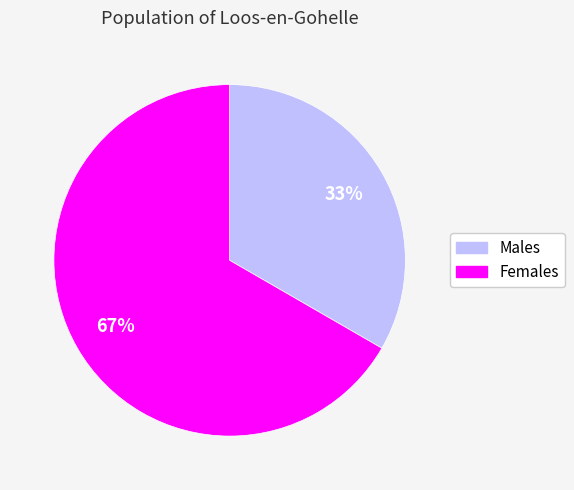

Does any single category account for the majority?

Yes